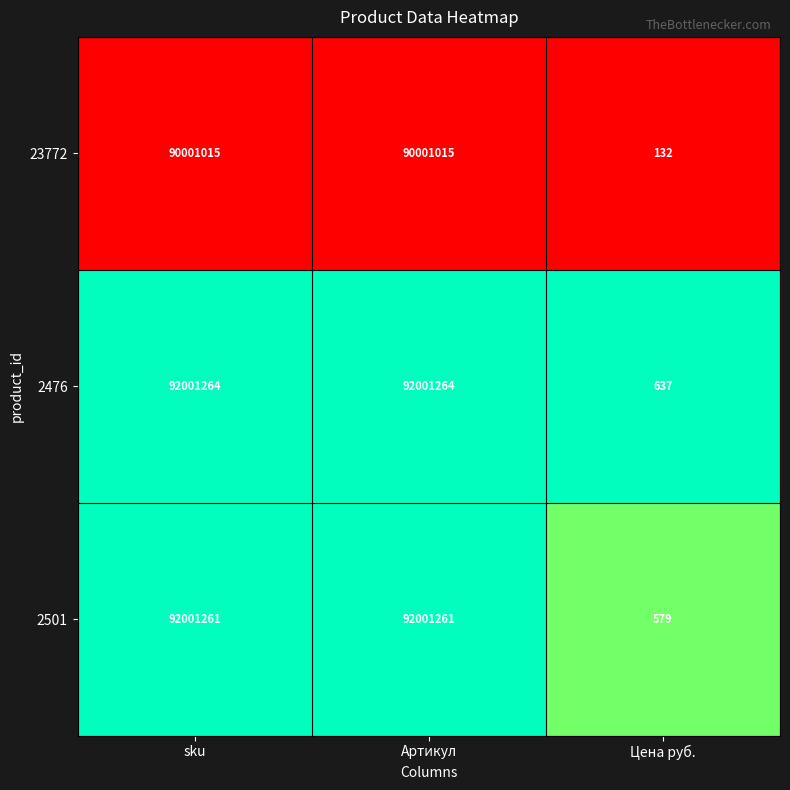

Which label corresponds to the smallest value in the chart?

Цена руб.